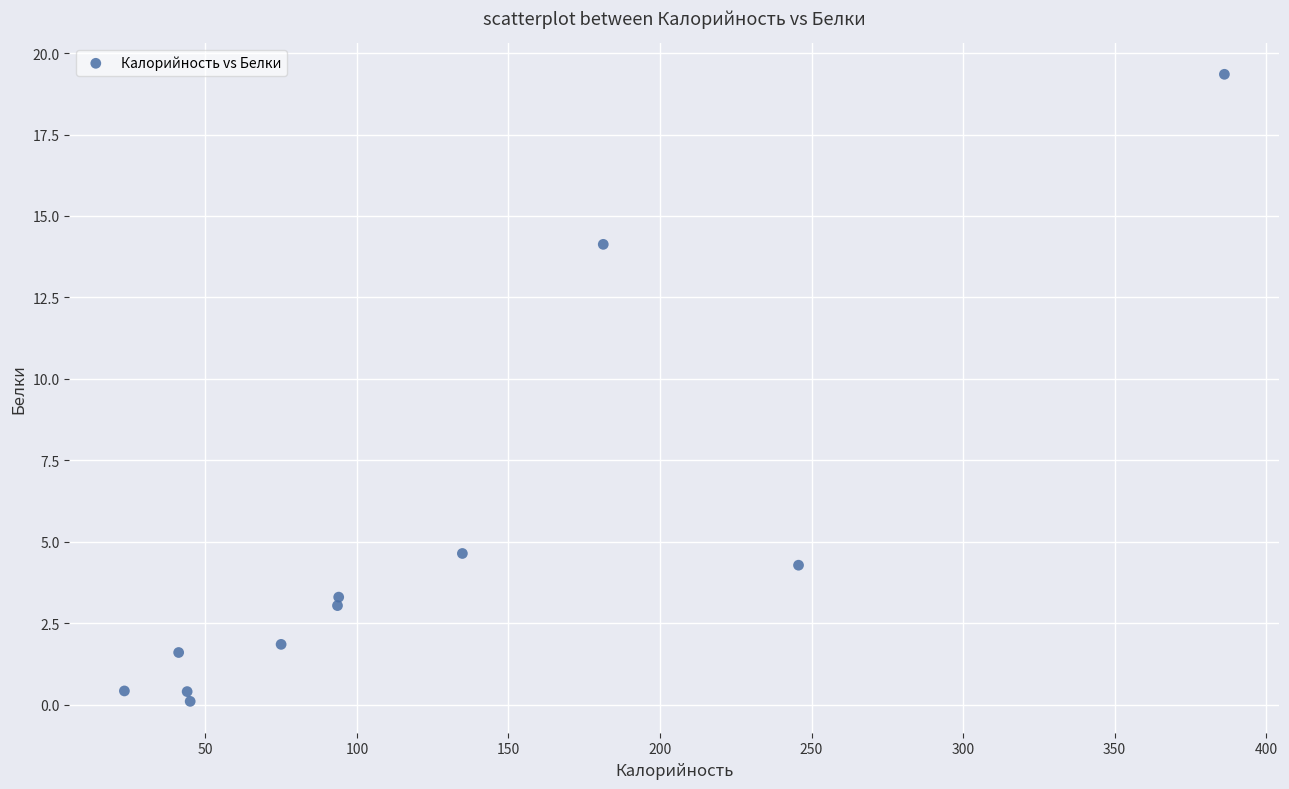

What Y value in the scatter plot is closest to 9?

4.6